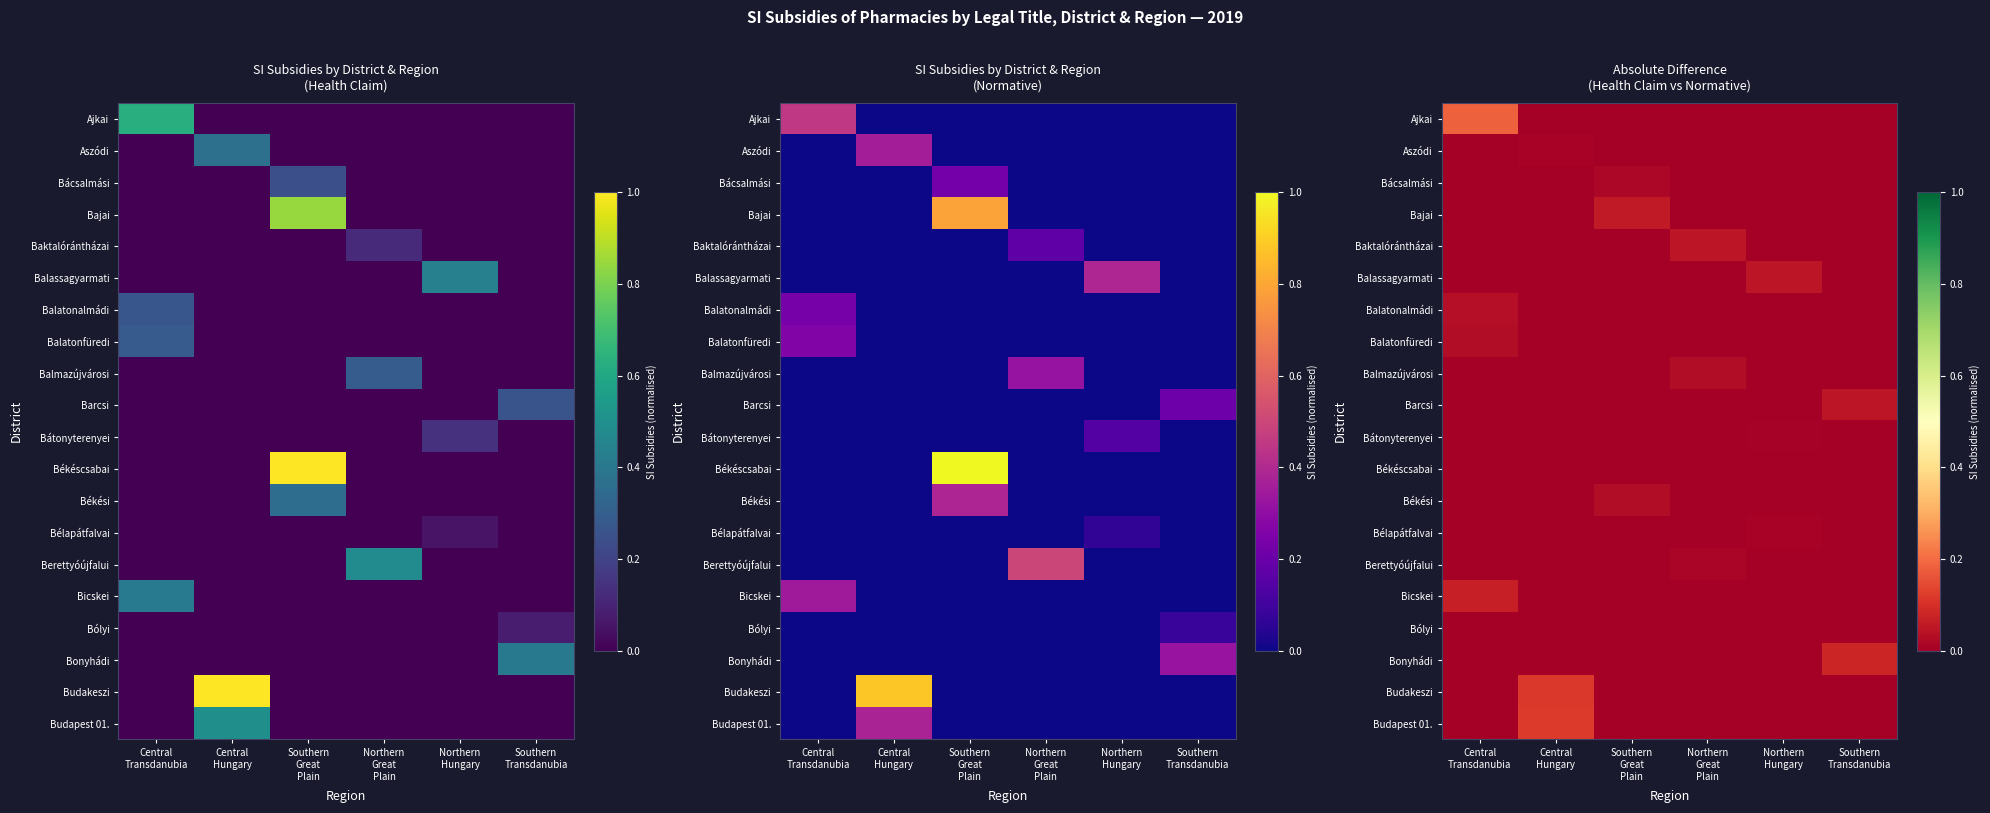

The Budakeszi series shows -0.1 at Southern Great Plain. True or false?

False